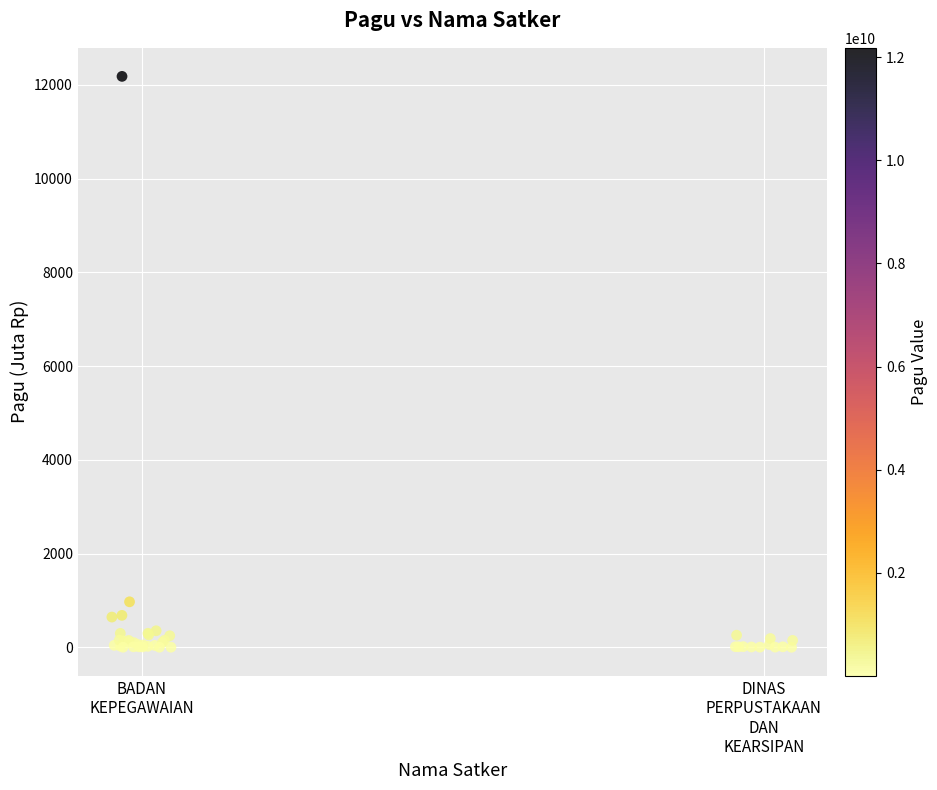

What Y value in the scatter plot is closest to 6092?

971.6